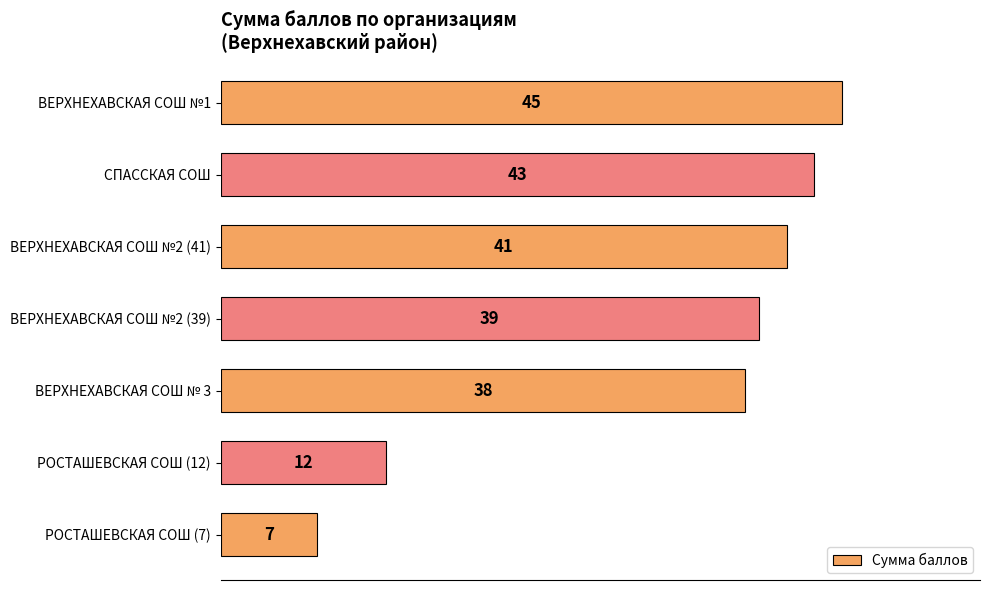

At which category does the chart reach its minimum across all series?

РОСТАШЕВСКАЯ СОШ (7)